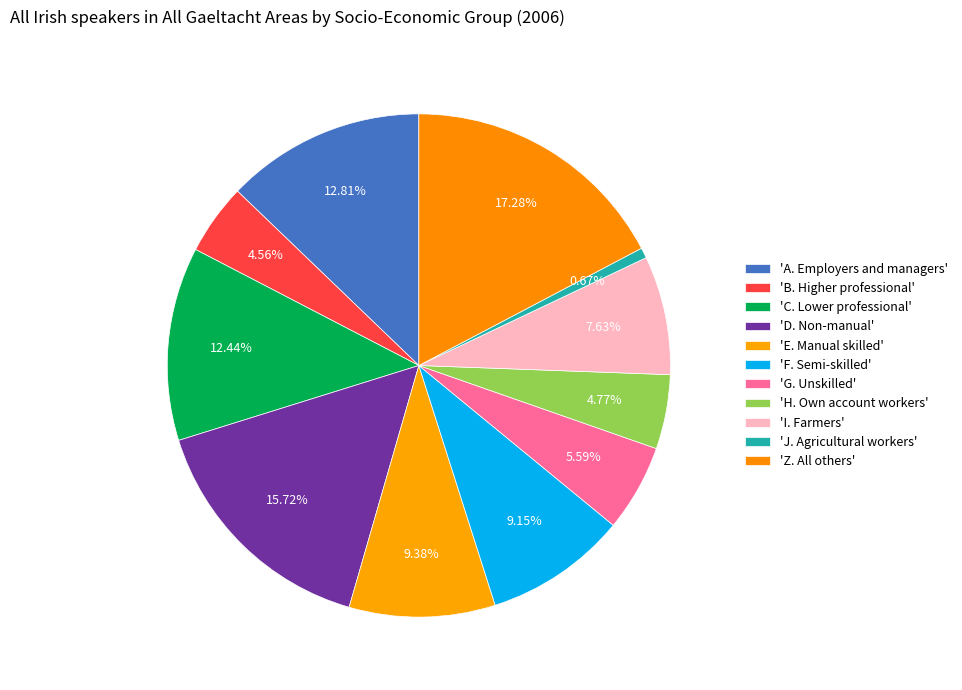

Rank the categories by value from lowest to highest.

J. Agricultural workers, B. Higher professional, H. Own account workers, G. Unskilled, I. Farmers, F. Semi-skilled, E. Manual skilled, C. Lower professional, A. Employers and managers, D. Non-manual, Z. All others